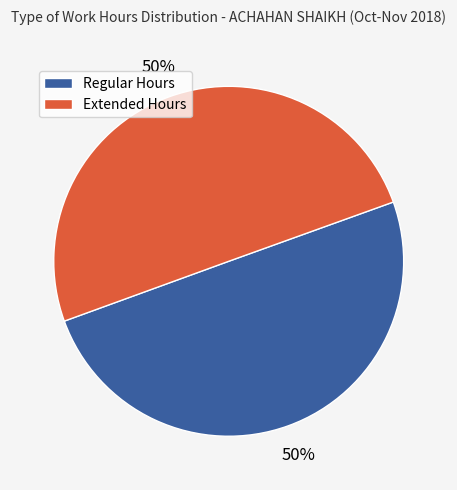

What percentage is the Extended Hours slice, to the nearest percent?

50%